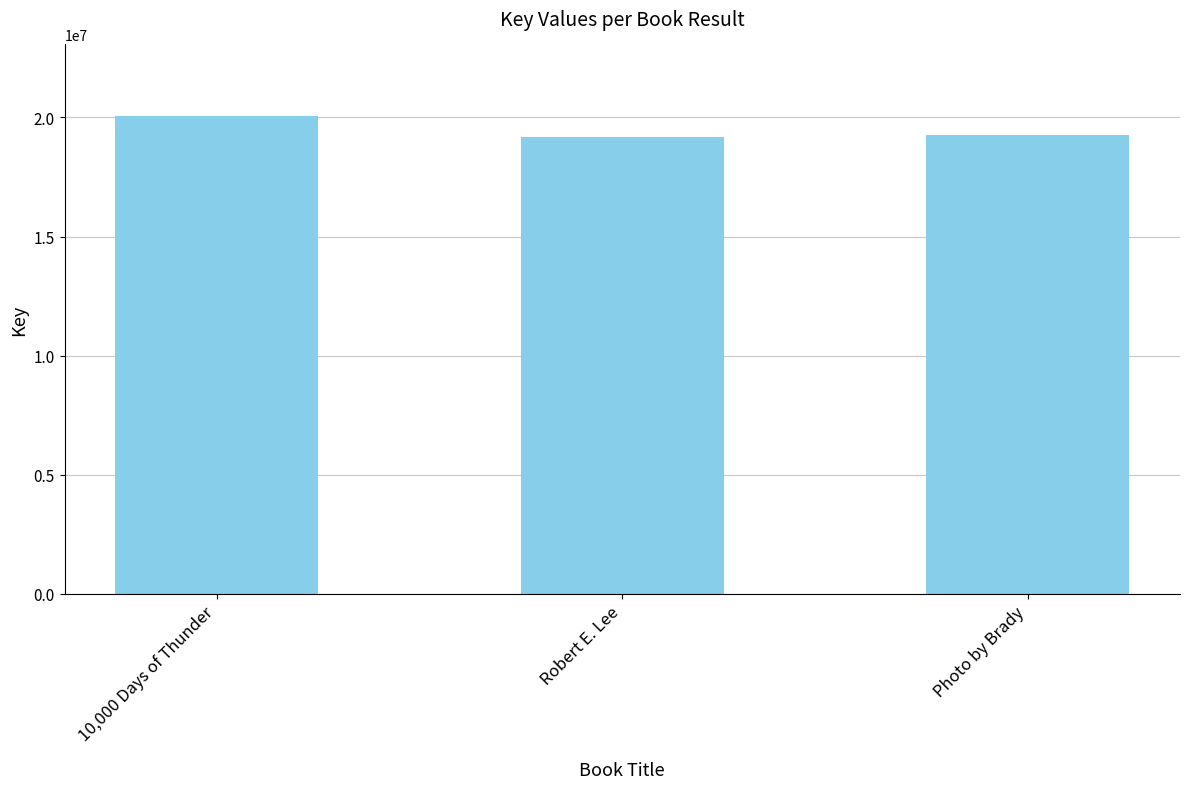

Where is the data nearest to the value 19615702?

Photo by Brady